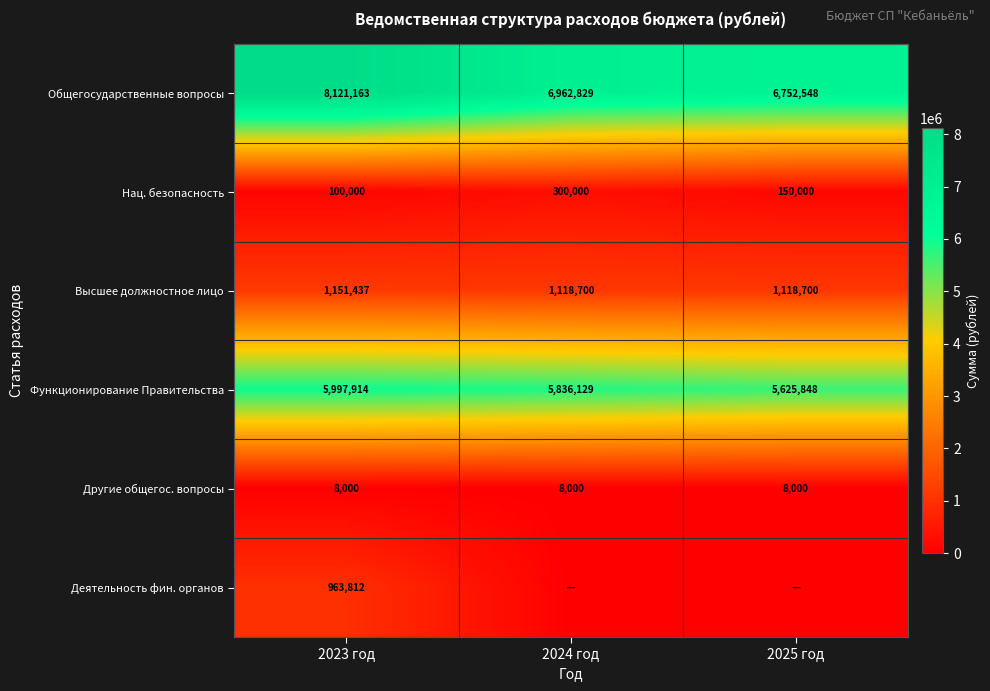

Is the value of Высшее должностное лицо at 2025 год greater than the value of Функционирование Правительства at 2025 год?

No